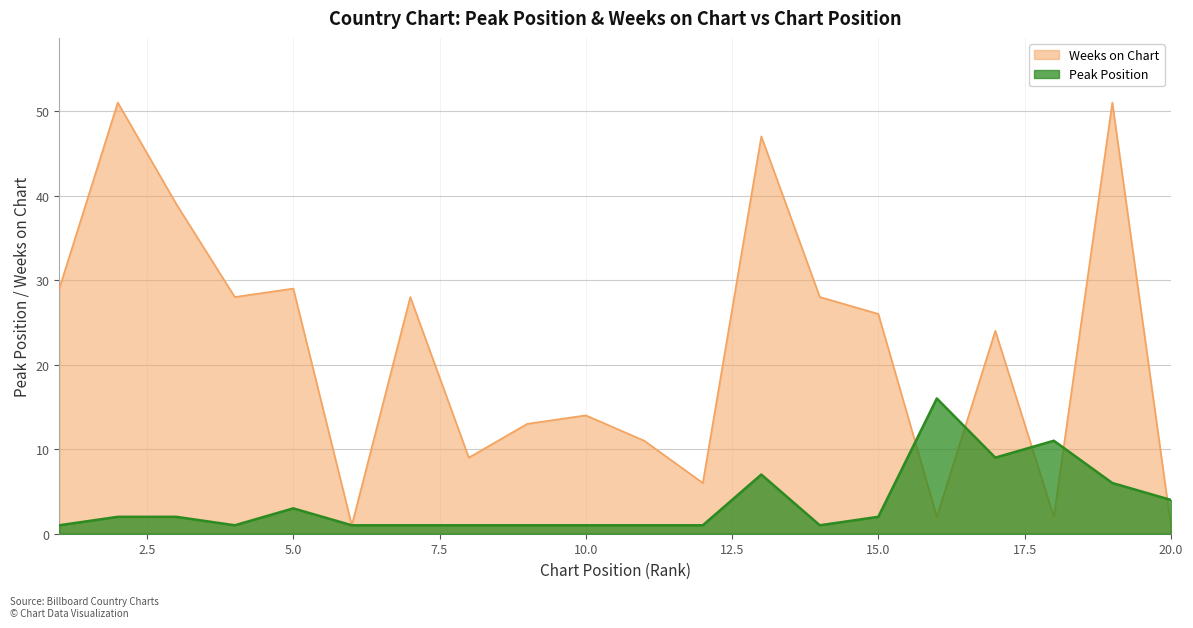

How many lines are shown in the chart?

2